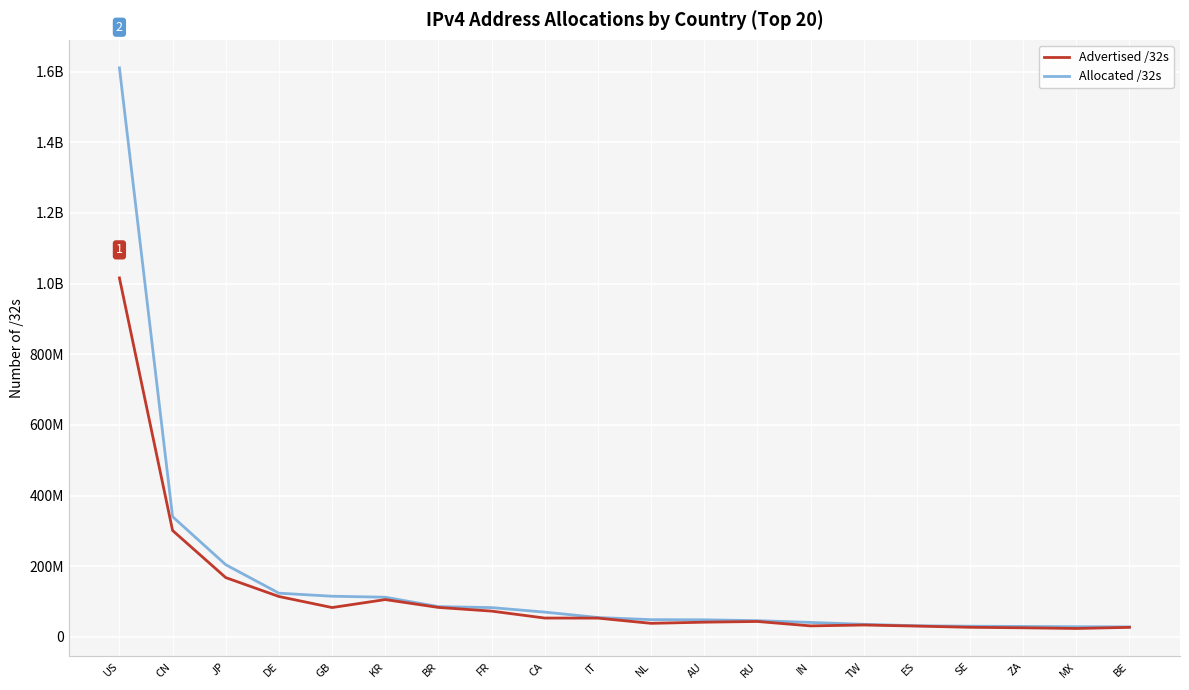

Does the chart display data point markers on the line(s)?

No